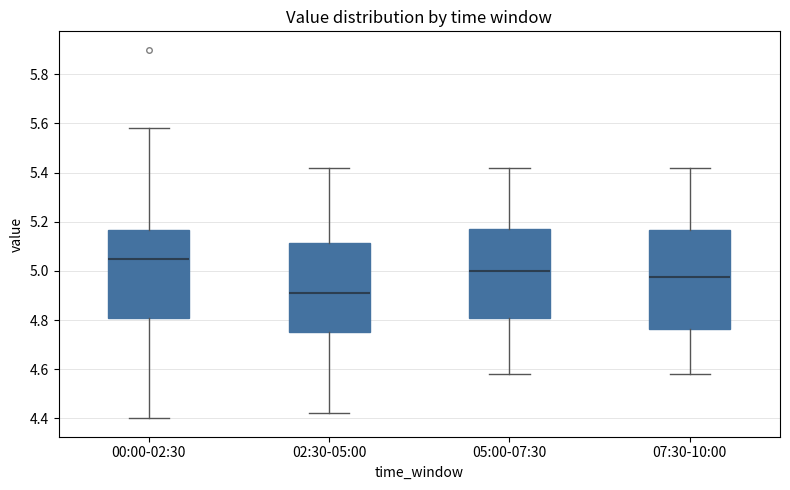

Which box is the tallest, from its lower edge to its upper edge?

07:30-10:00